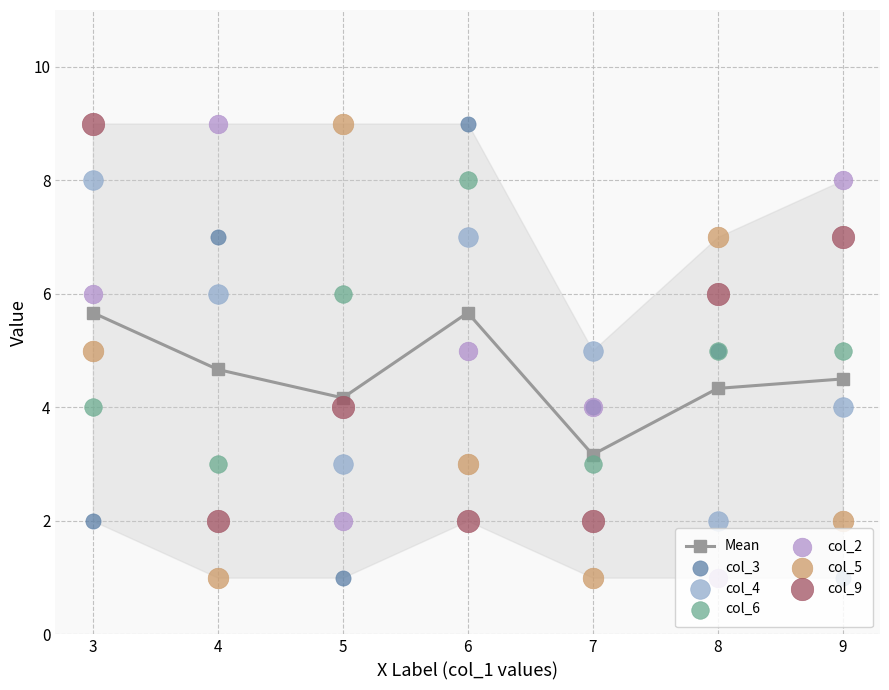

At which category is the sum across all series the highest?

3